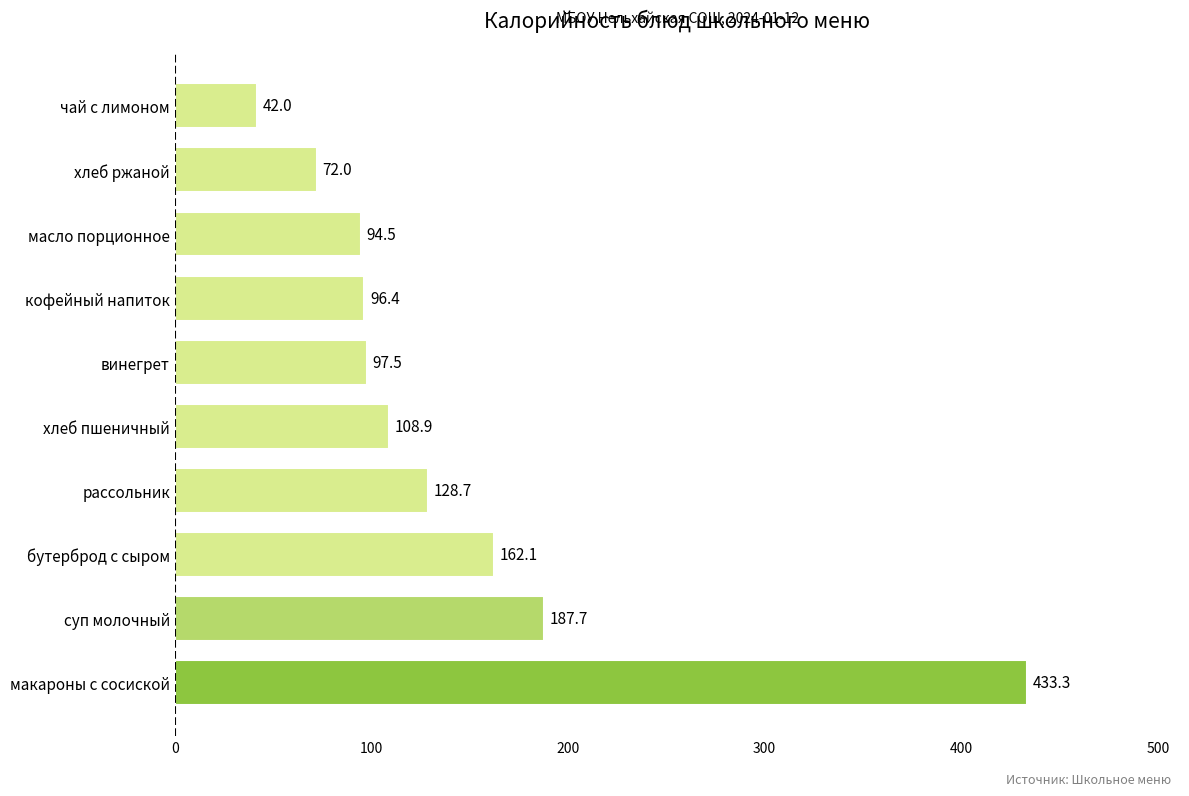

What is the change in value from суп молочный to хлеб пшеничный?

-78.8